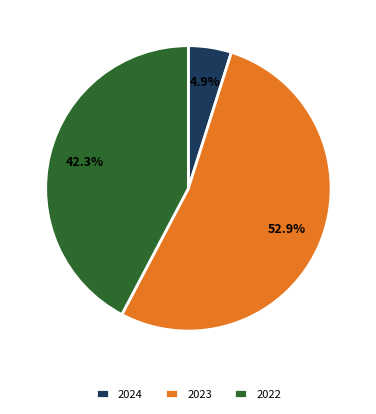

Combined, what portion of the pie is 2023 and 2024?

57.7%